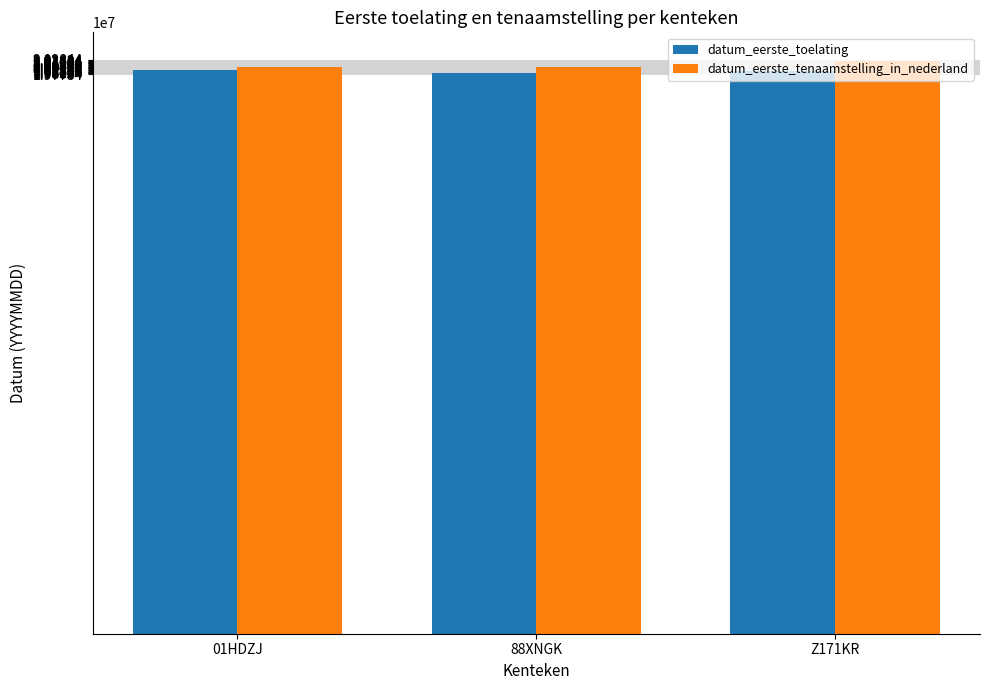

List the series in order of their peak value, highest first.

datum_eerste_tenaamstelling_in_nederland, datum_eerste_toelating